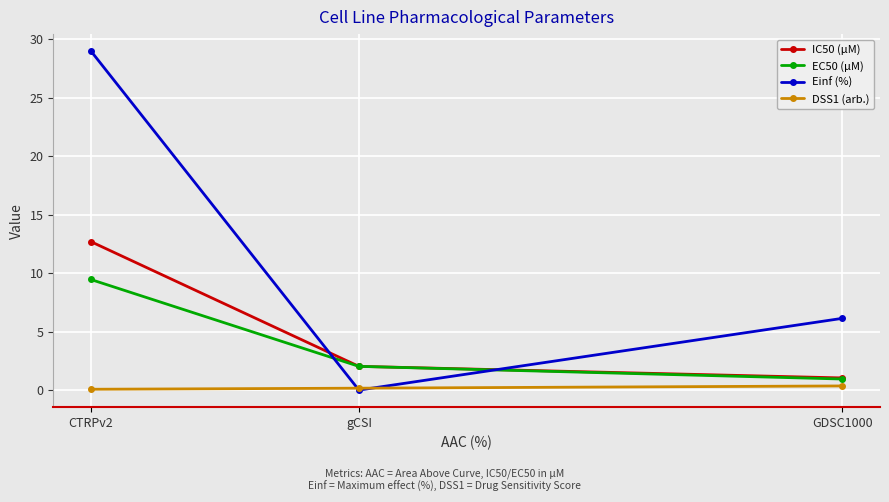

How many distinct data groups are displayed?

4